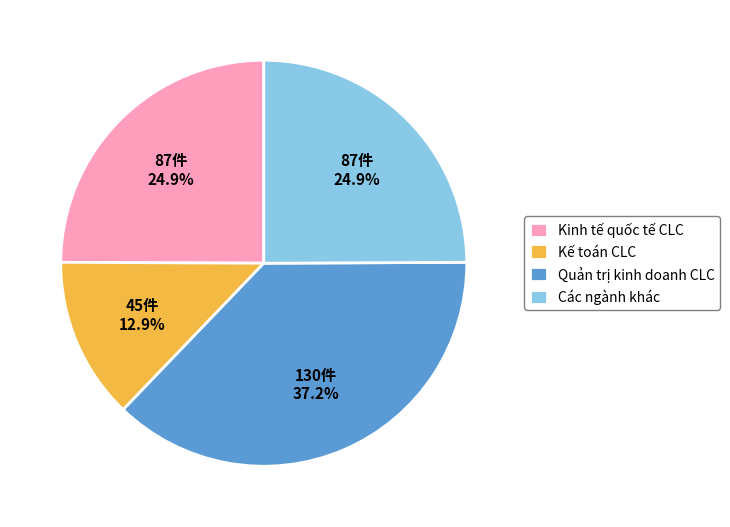

To the nearest percent, what is the difference between the largest and smallest slice percentages?

24%